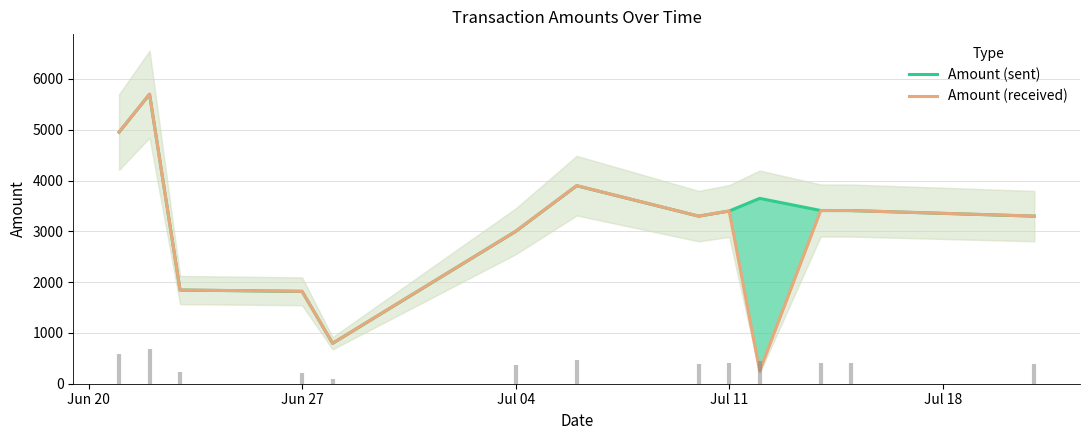

How many values in the Amount (received) series are below 3300?

5